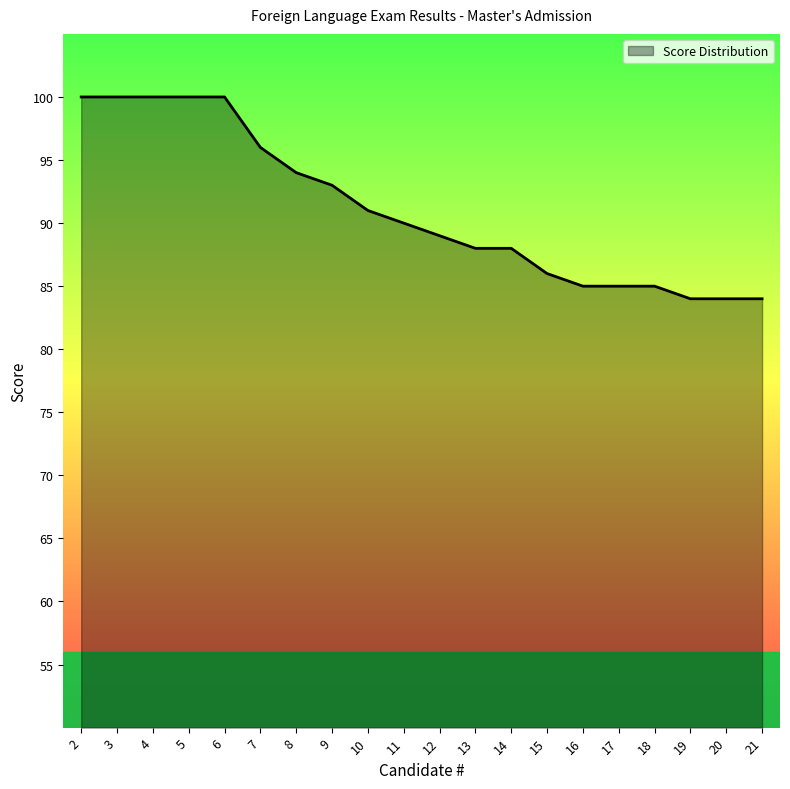

Which has a higher value, 16 or 4?

4